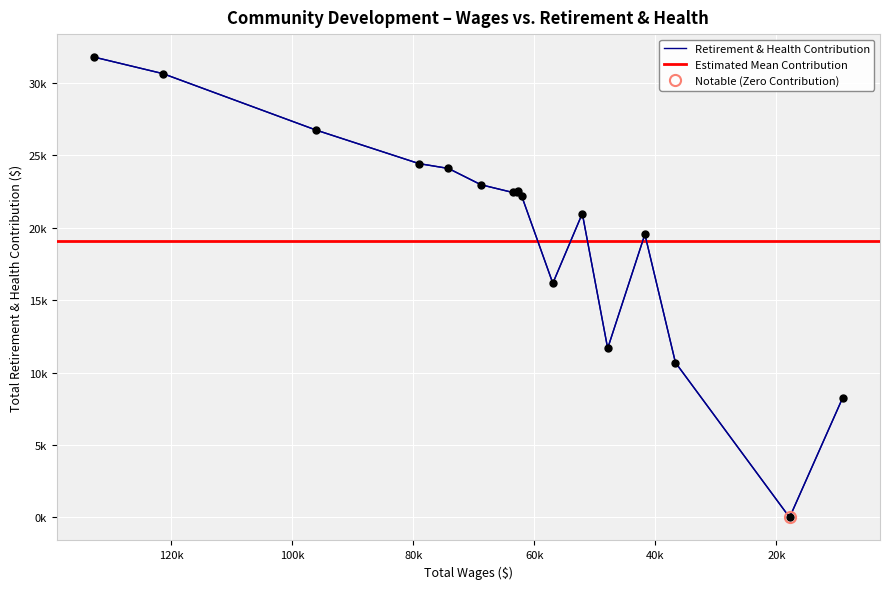

How many points are lower than both their immediate neighbors (excluding endpoints)?

4